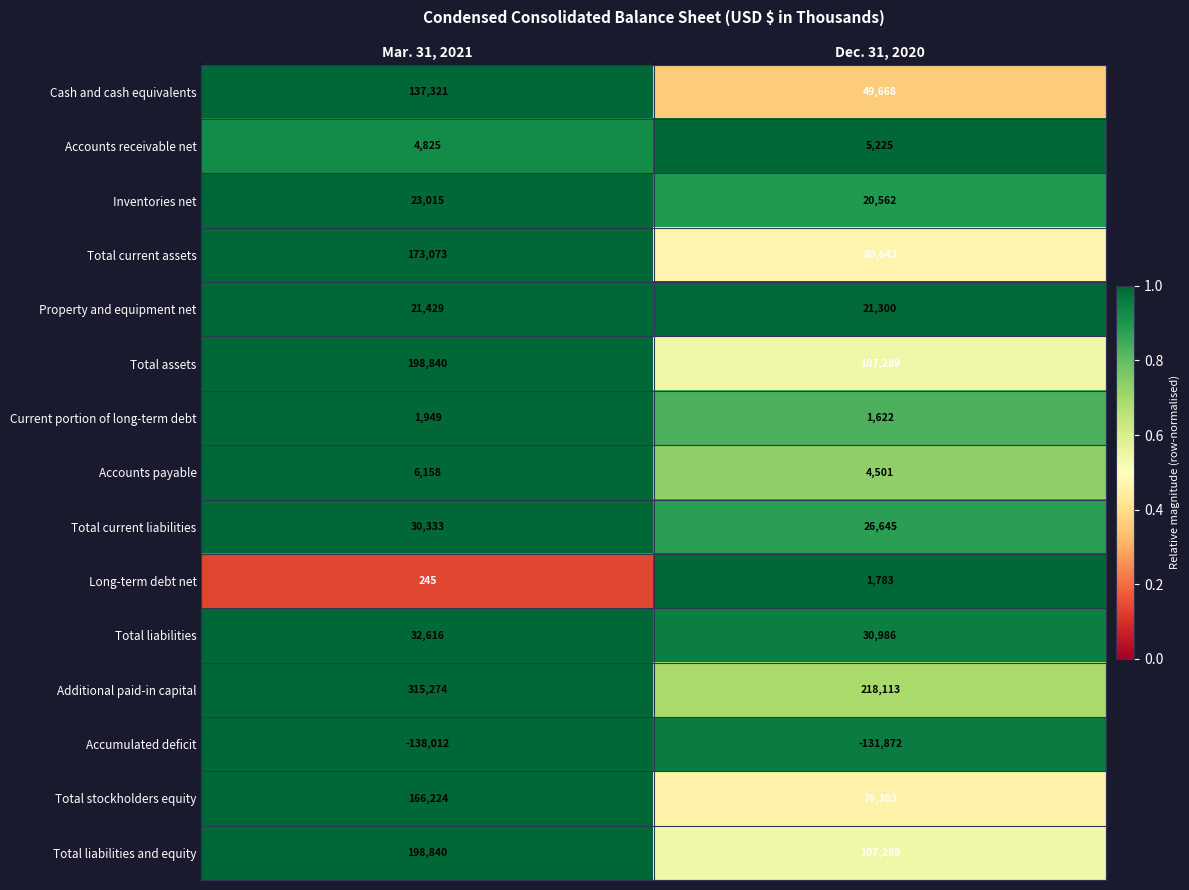

Reading left to right, list all the values displayed in this chart.

Cash and cash equivalents: 137321	49668
Accounts receivable net: 4825	5225
Inventories net: 23015	20562
Total current assets: 173073	80643
Property and equipment net: 21429	21300
Total assets: 198840	107289
Current portion of long-term debt: 1949	1622
Accounts payable: 6158	4501
Total current liabilities: 30333	26645
Long-term debt net: 245	1783
Total liabilities: 32616	30986
Additional paid-in capital: 315274	218113
Accumulated deficit: -138012	-131872
Total stockholders equity: 166224	76303
Total liabilities and equity: 198840	107289